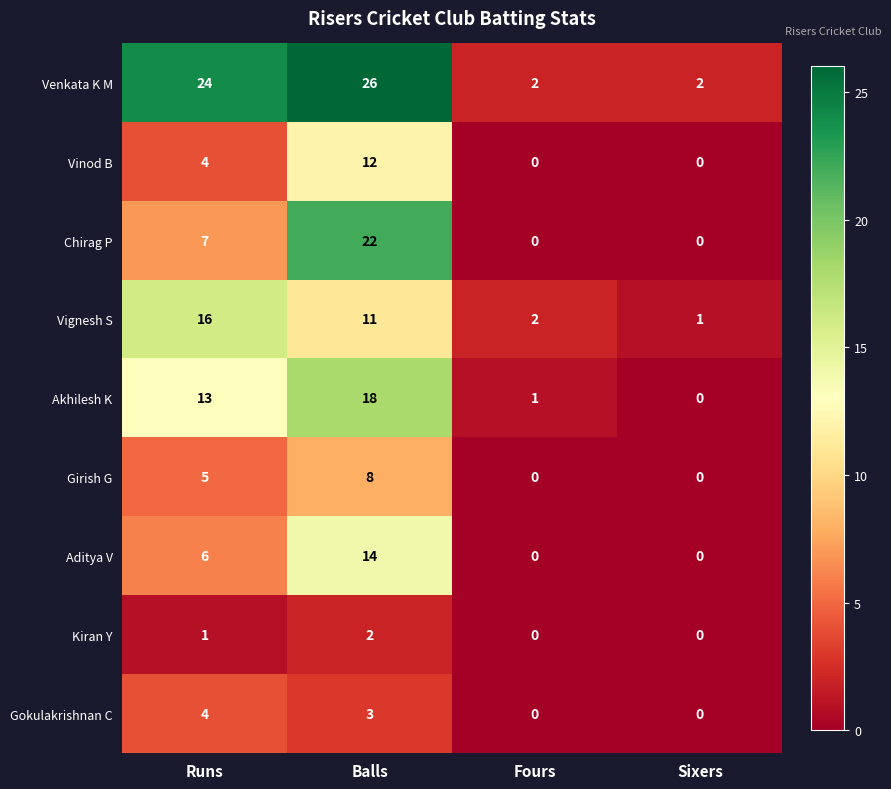

List the series in order of their peak value, lowest first.

Kiran Y, Gokulakrishnan C, Girish G, Vinod B, Aditya V, Vignesh S, Akhilesh K, Chirag P, Venkata K M